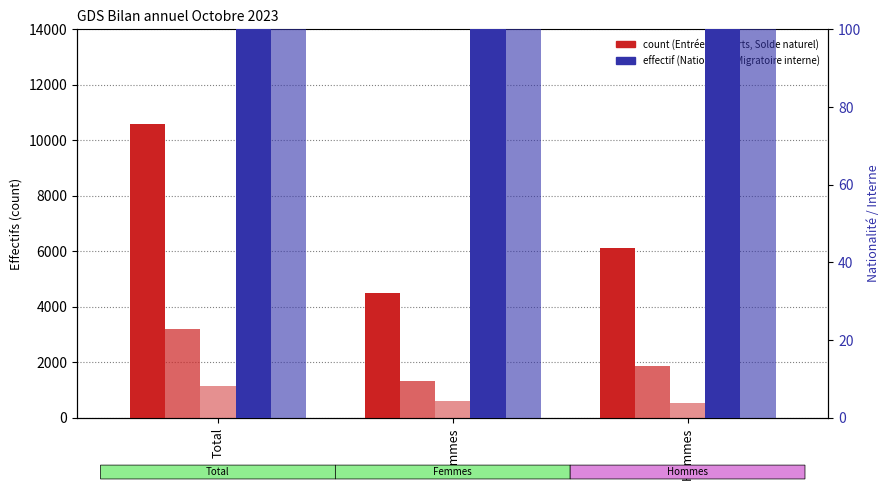

Count the number of data series in this chart.

5